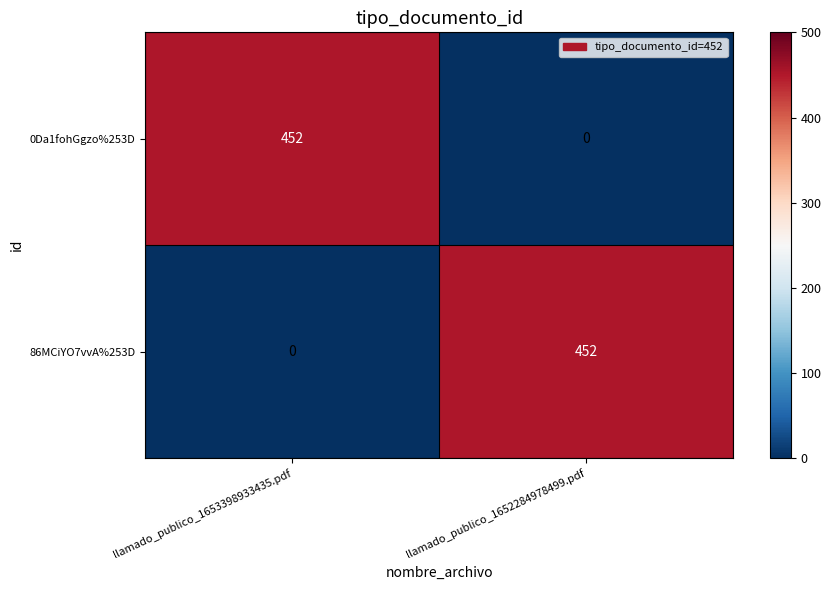

Count the number of categories in the chart.

2